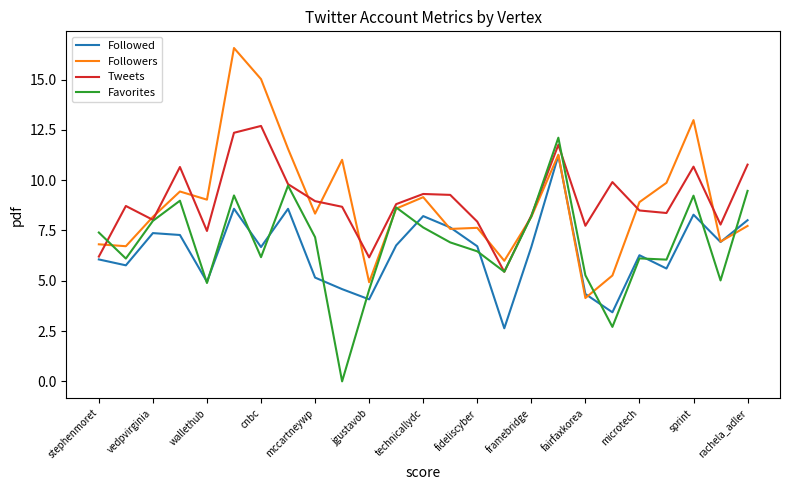

What is the minimum value for Followed?

2.6